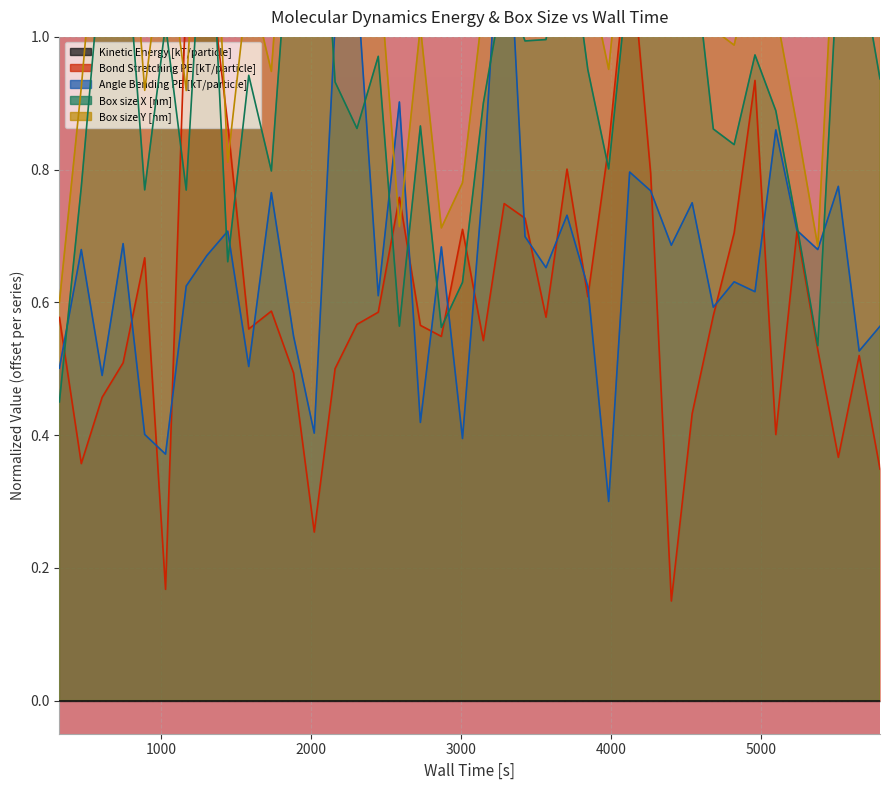

Is it true that Angle Bending PE [kT/particle] equals 0.3 at 0?

False